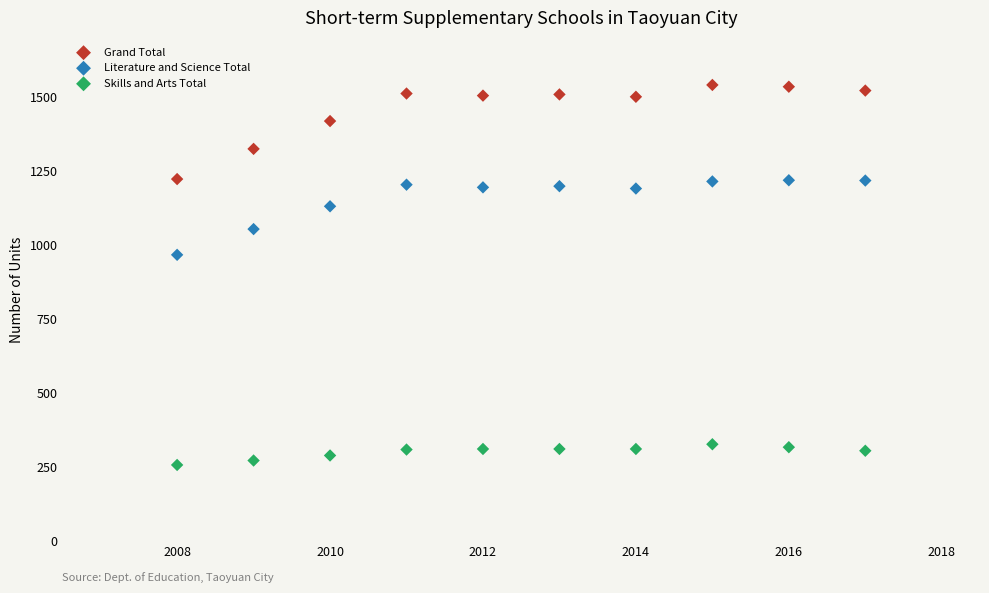

What is the X range (max minus min) for the scatter plot?

9